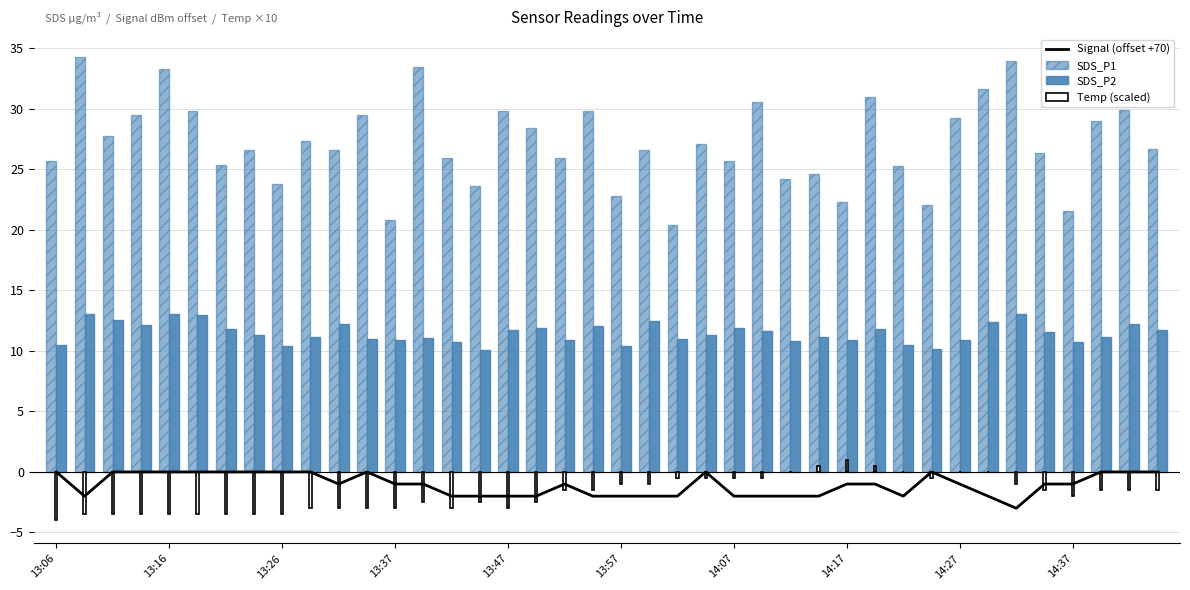

The value of Temp (scaled) at 14:37 is -3.2. True or false?

False